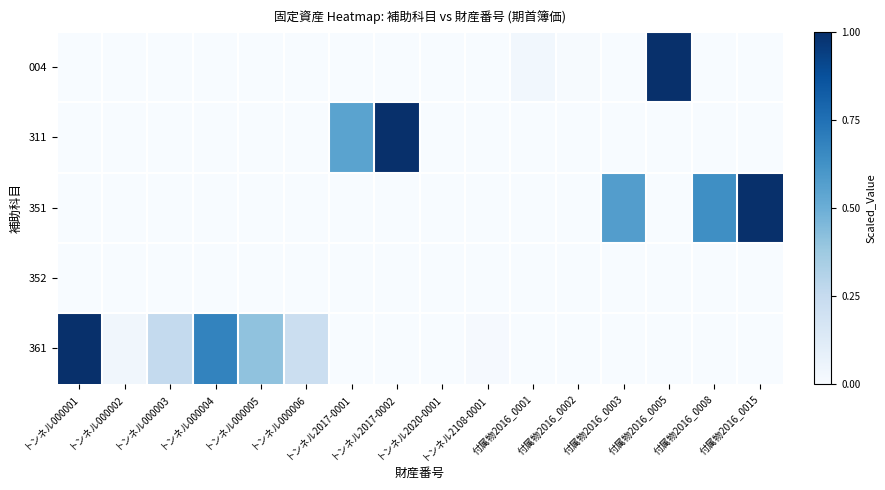

Reading left to right, transcribe all the data shown in this chart.

004: トンネル000001=0.0	トンネル000002=0.0	トンネル000003=0.0	トンネル000004=0.0	トンネル000005=0.0	トンネル000006=0.0	トンネル2017-0001=0.0	トンネル2017-0002=0.0	トンネル2020-0001=0.0	トンネル2108-0001=0.0	付属物2016_0001=0.0	付属物2016_0002=0.0	付属物2016_0003=0.0	付属物2016_0005=1.0	付属物2016_0008=0.0	付属物2016_0015=0.0
311: トンネル000001=0.0	トンネル000002=0.0	トンネル000003=0.0	トンネル000004=0.0	トンネル000005=0.0	トンネル000006=0.0	トンネル2017-0001=0.5	トンネル2017-0002=1.0	トンネル2020-0001=0.0	トンネル2108-0001=0.0	付属物2016_0001=0.0	付属物2016_0002=0.0	付属物2016_0003=0.0	付属物2016_0005=0.0	付属物2016_0008=0.0	付属物2016_0015=0.0
351: トンネル000001=0.0	トンネル000002=0.0	トンネル000003=0.0	トンネル000004=0.0	トンネル000005=0.0	トンネル000006=0.0	トンネル2017-0001=0.0	トンネル2017-0002=0.0	トンネル2020-0001=0.0	トンネル2108-0001=0.0	付属物2016_0001=0.0	付属物2016_0002=0.0	付属物2016_0003=0.6	付属物2016_0005=0.0	付属物2016_0008=0.6	付属物2016_0015=1.0
352: トンネル000001=0.0	トンネル000002=0.0	トンネル000003=0.0	トンネル000004=0.0	トンネル000005=0.0	トンネル000006=0.0	トンネル2017-0001=0.0	トンネル2017-0002=0.0	トンネル2020-0001=0.0	トンネル2108-0001=0.0	付属物2016_0001=0.0	付属物2016_0002=0.0	付属物2016_0003=0.0	付属物2016_0005=0.0	付属物2016_0008=0.0	付属物2016_0015=0.0
361: トンネル000001=1.0	トンネル000002=0.0	トンネル000003=0.3	トンネル000004=0.7	トンネル000005=0.4	トンネル000006=0.2	トンネル2017-0001=0.0	トンネル2017-0002=0.0	トンネル2020-0001=0.0	トンネル2108-0001=0.0	付属物2016_0001=0.0	付属物2016_0002=0.0	付属物2016_0003=0.0	付属物2016_0005=0.0	付属物2016_0008=0.0	付属物2016_0015=0.0